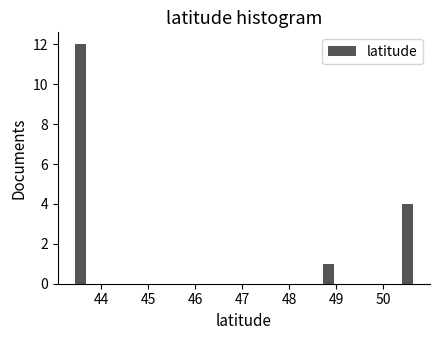

Around what value on the x-axis is the tallest bar? Give the approximate position of its centre, as read against the axis.

43.6